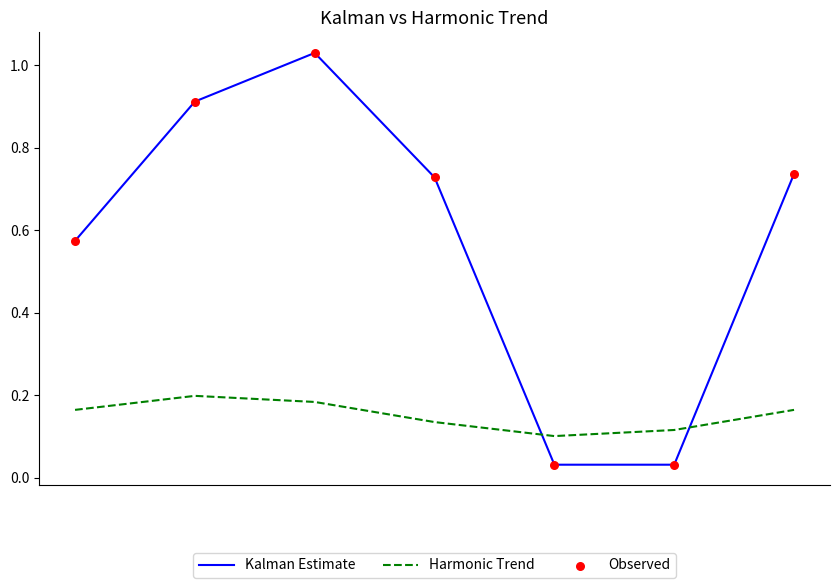

Which series has the largest total across all categories?

Kalman Estimate